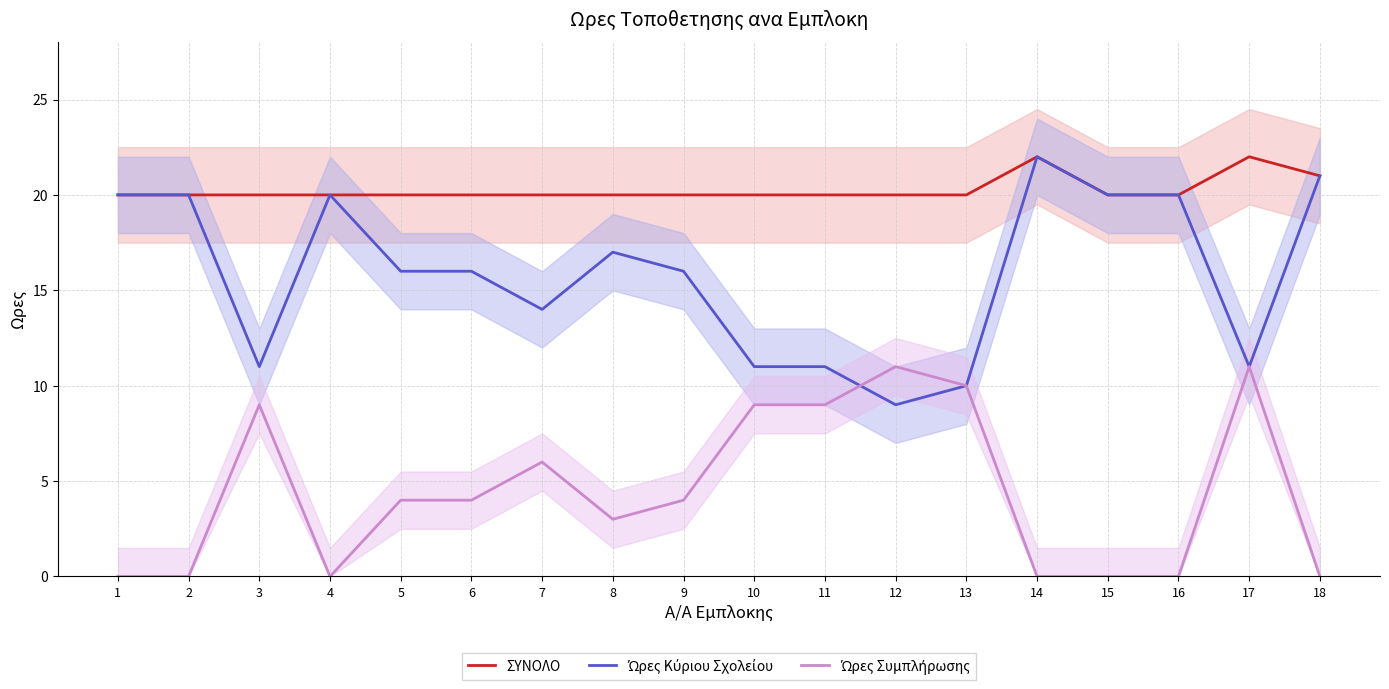

The value of ΣΥΝΟΛΟ at 17 is 22. True or false?

True